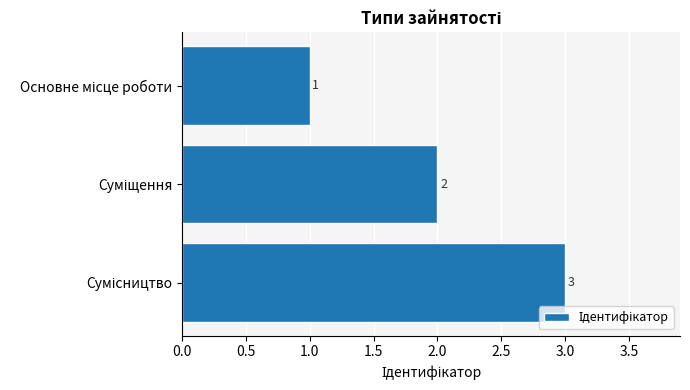

Count the values in the range 1 to 3.

3